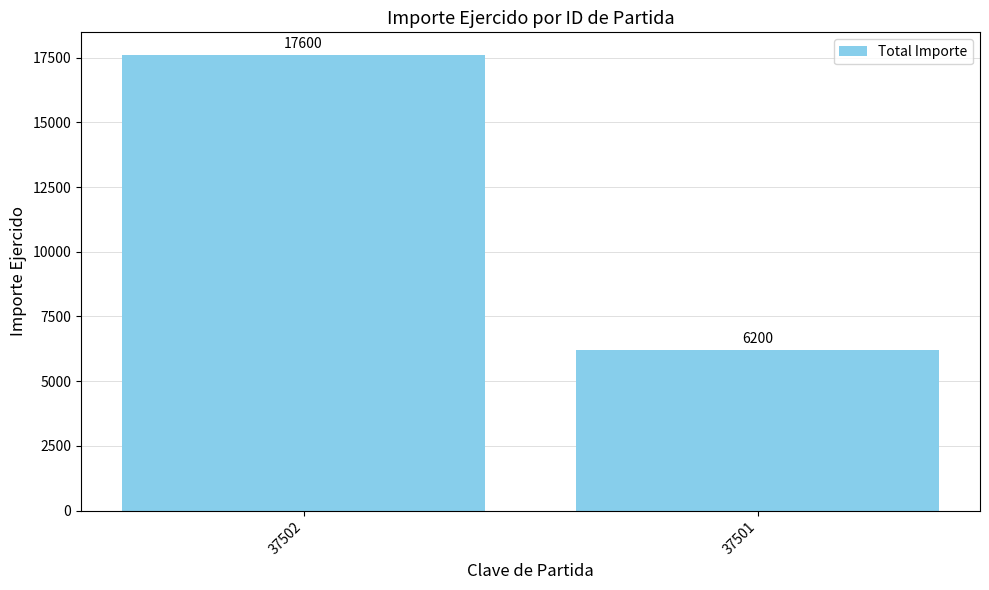

Which label corresponds to the smallest value in the chart?

37501